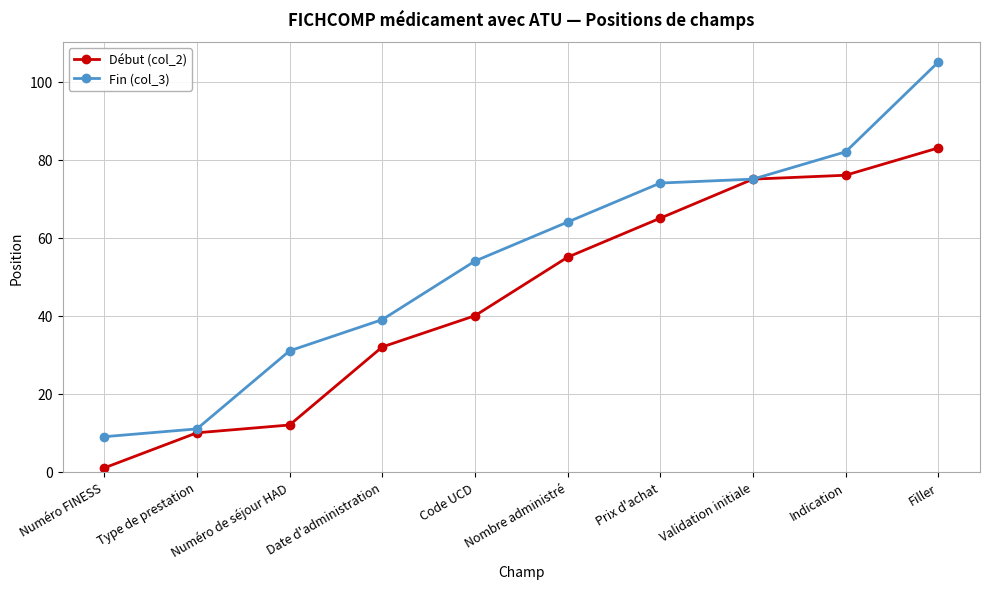

What is the label of the 8th point from the left?

Validation initiale